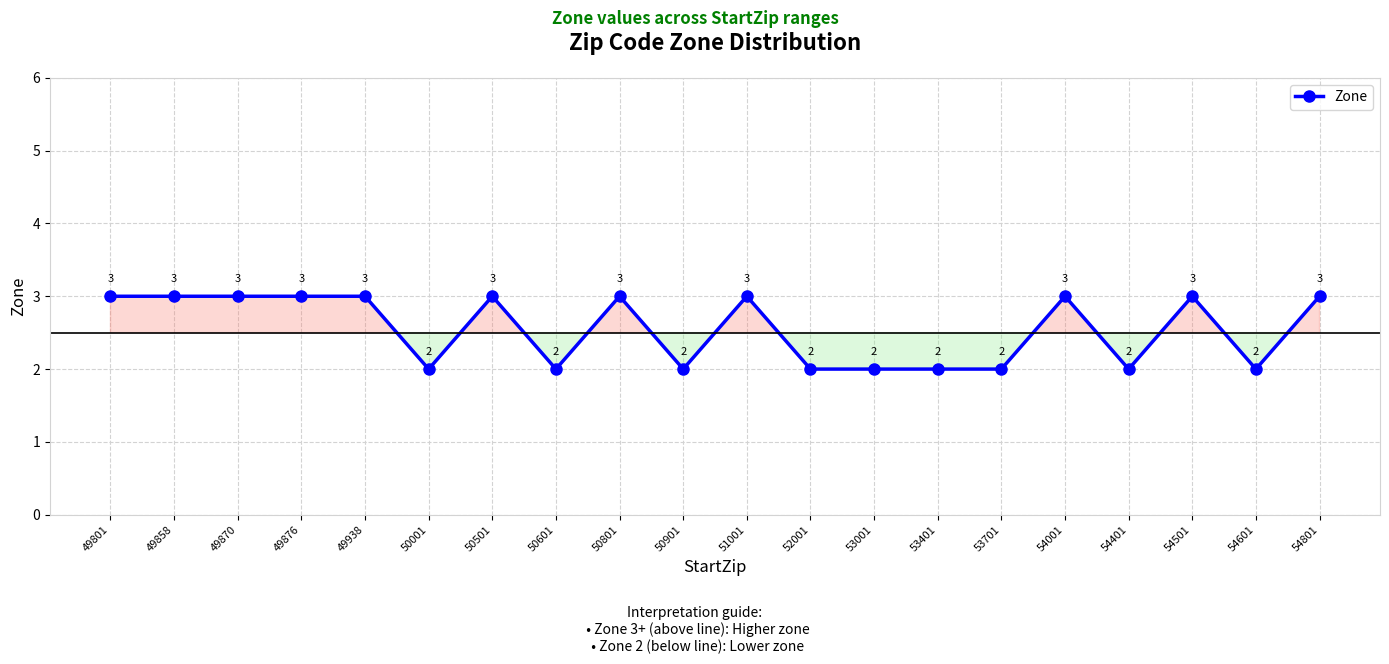

What is the sum of the values at 50901 and 50001?

4